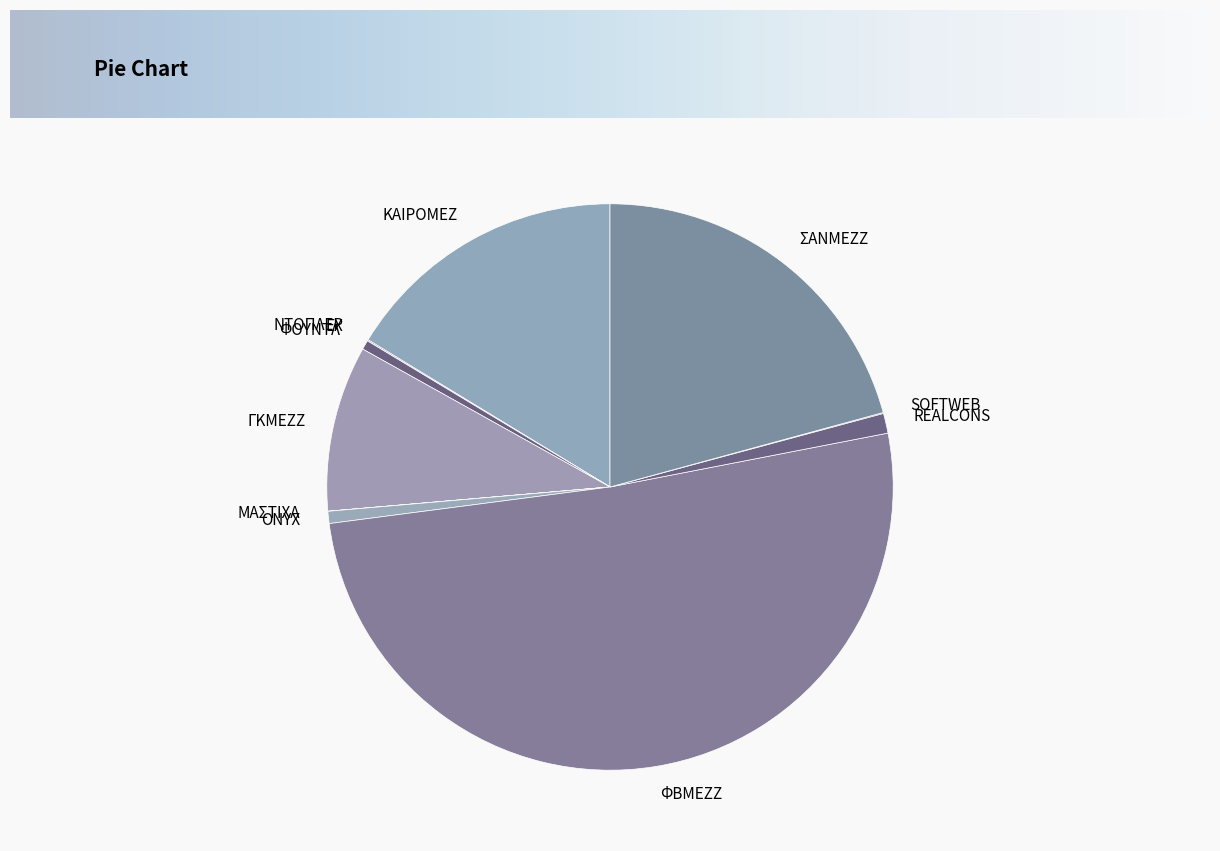

Between ΚΑΙΡΟΜΕΖ and ΓΚΜΕΖΖ, which is larger?

ΚΑΙΡΟΜΕΖ